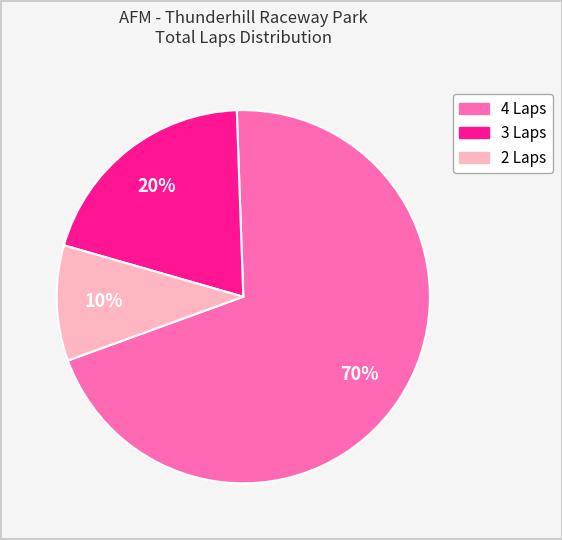

How many segments does this pie chart have?

3